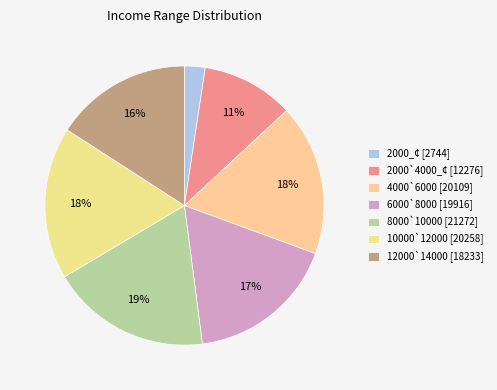

To the nearest percent, what portion does 2000_¢ represent?

2%